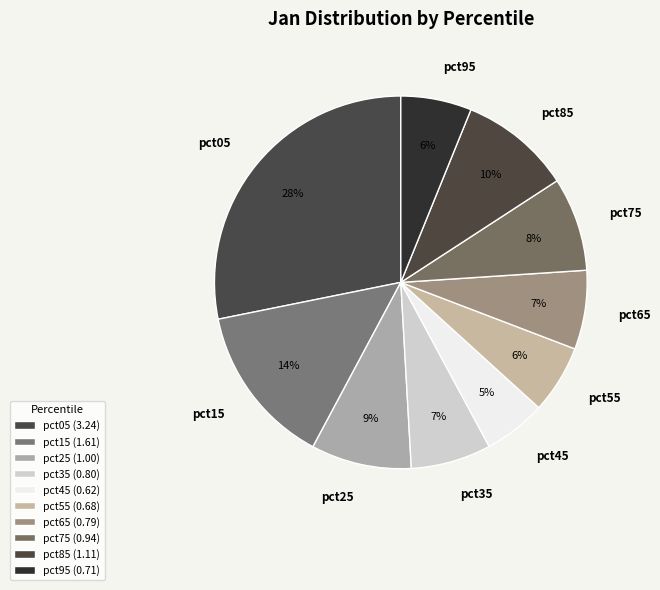

Combined, do pct45 and pct35 account for over 50%?

No